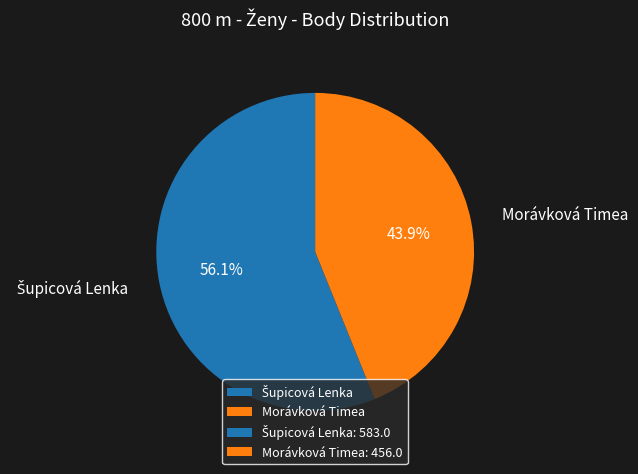

Which slice is the smallest?

Morávková Timea